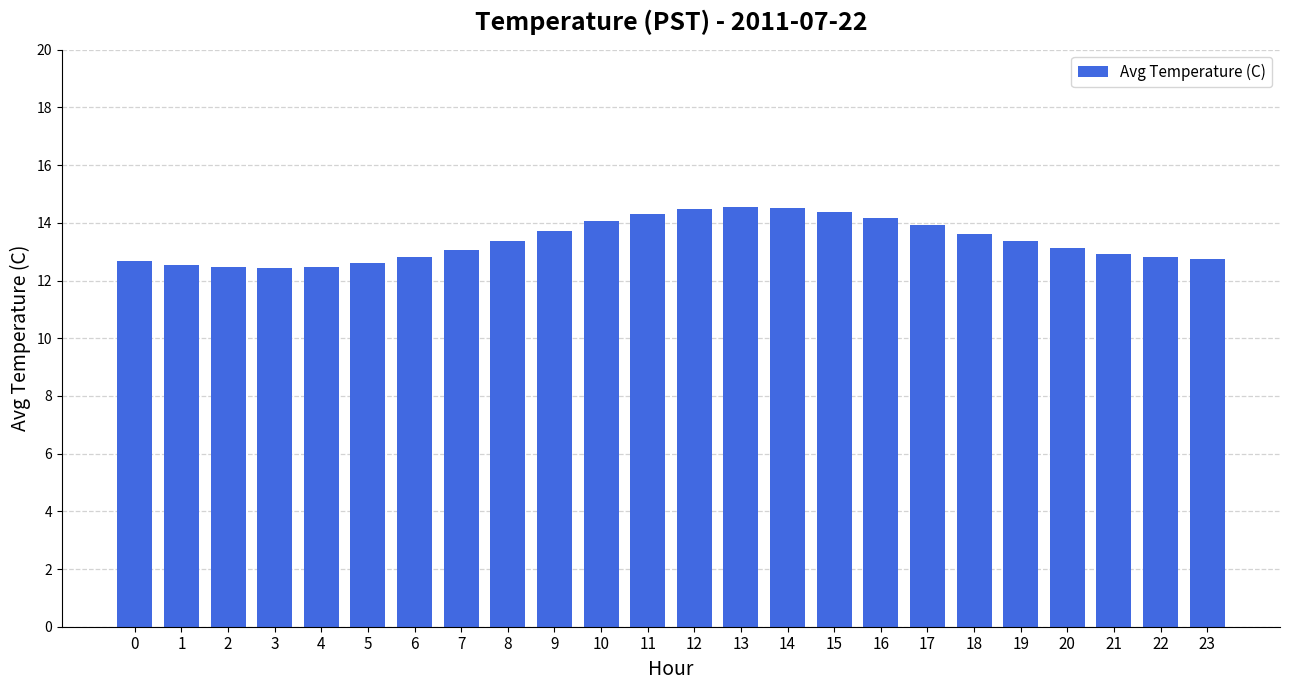

What is the difference between the values at 15 and 6?

1.6